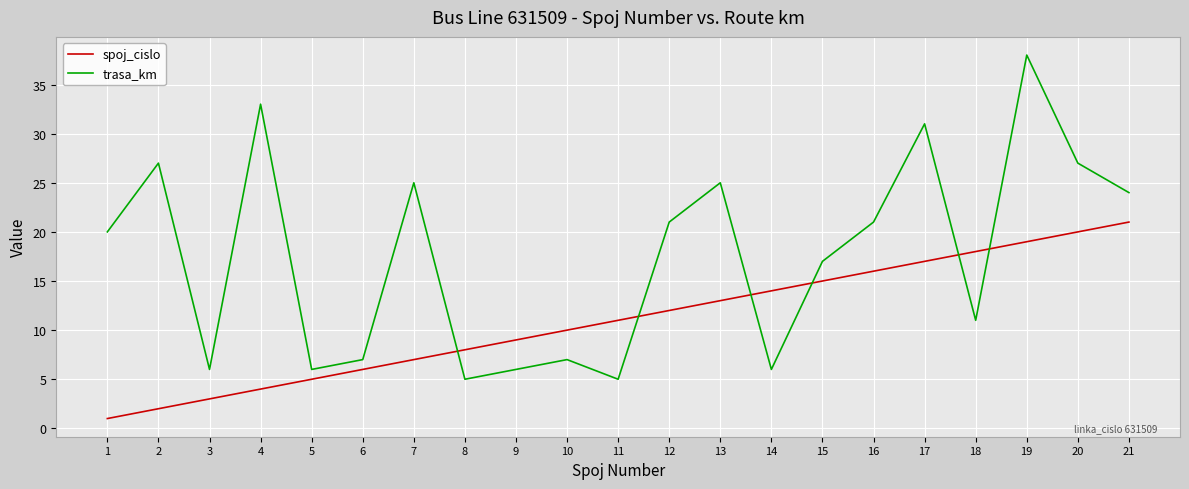

Reading left to right, extract all data points from this chart.

spoj_cislo: 1	2	3	4	5	6	7	8	9	10	11	12	13	14	15	16	17	18	19	20	21
trasa_km: 20	27	6	33	6	7	25	5	6	7	5	21	25	6	17	21	31	11	38	27	24